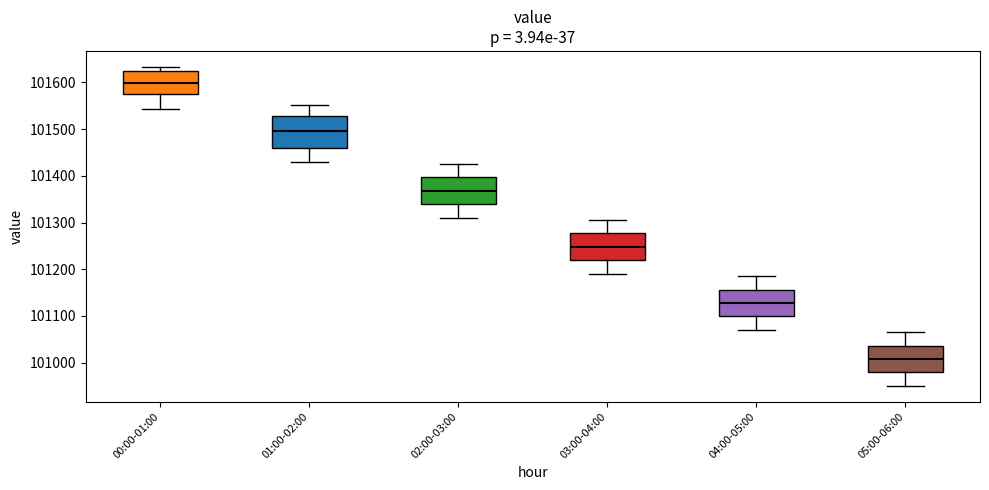

Where is the upper edge of the box for 05:00-06:00 on the y-axis? The values are not printed on the chart, so give them approximately, as read against the axis.

101040